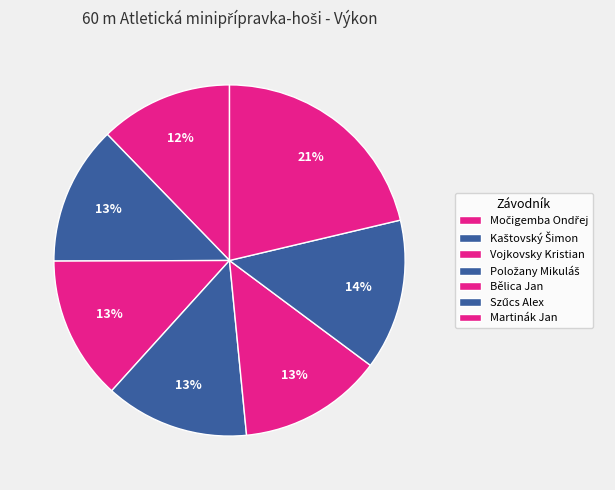

To the nearest percent, what percentage of the pie is Kaštovský Šimon?

13%